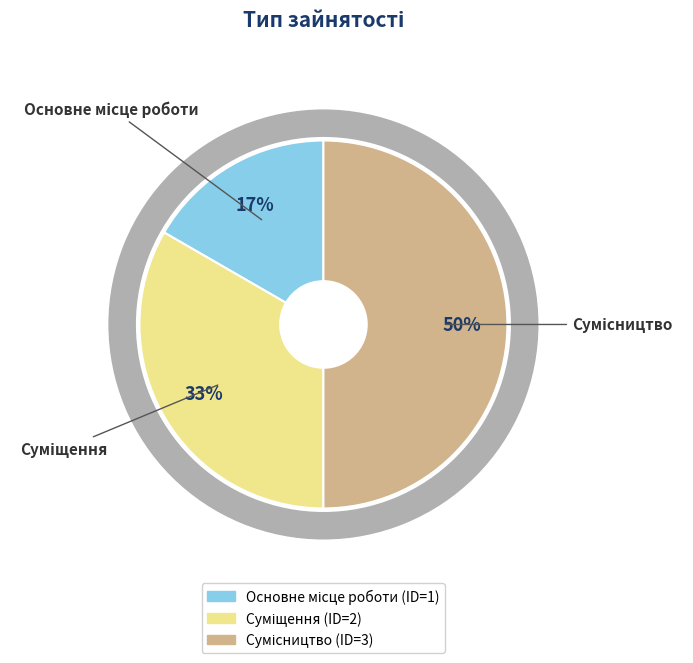

Is Суміщення the majority of the pie?

No